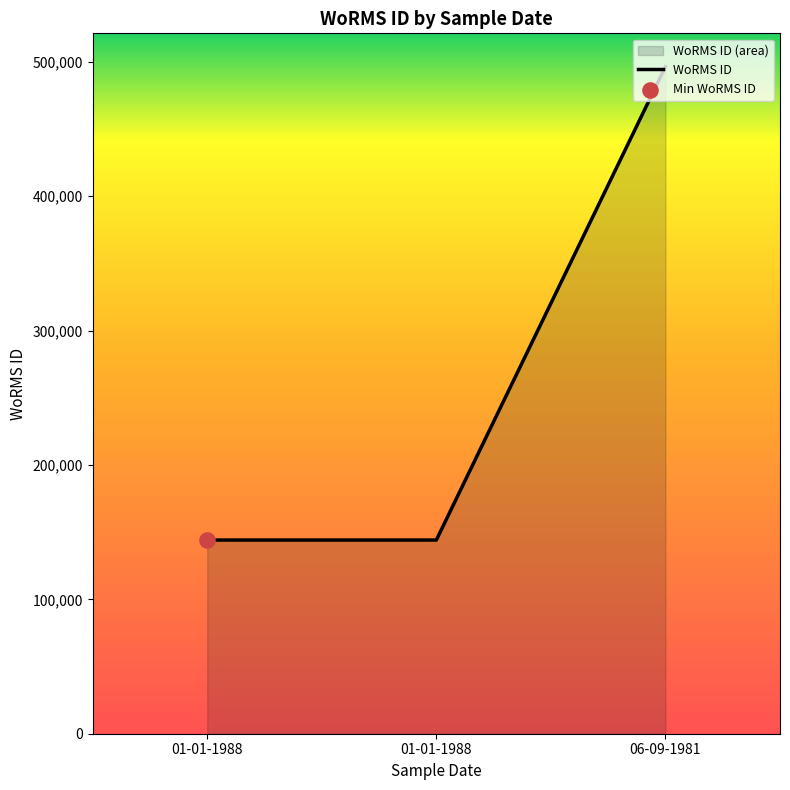

Which has a higher value, 06-09-1981 or 01-01-1988?

06-09-1981